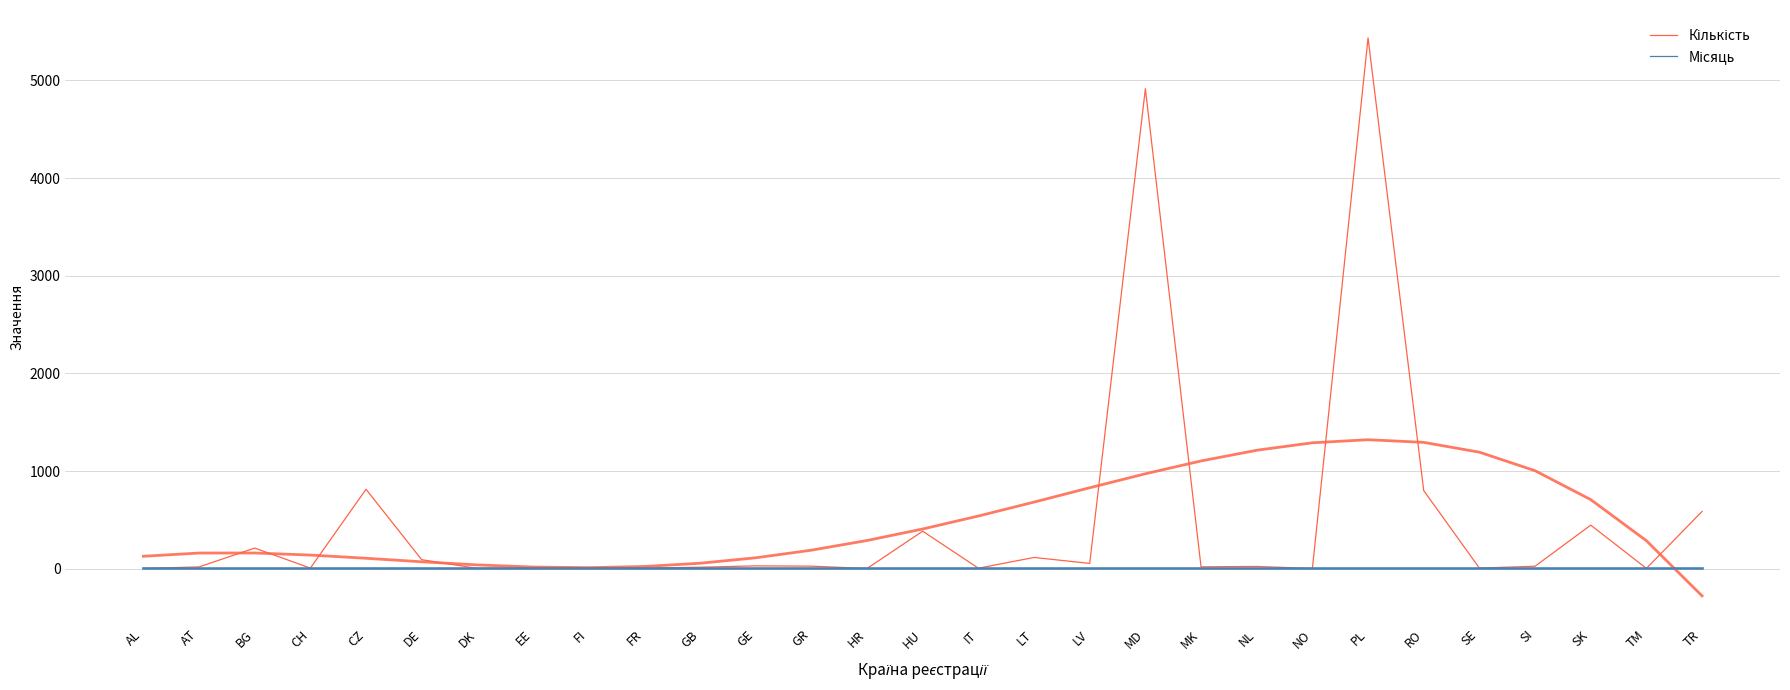

Between DE and SK, which series saw the biggest shift?

Кількість